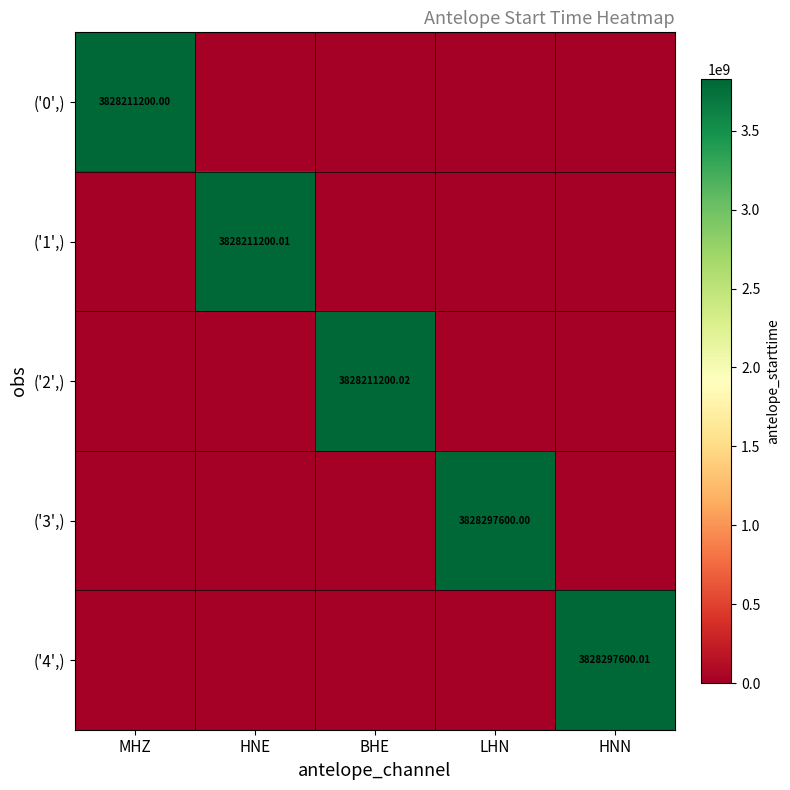

True or false: ('2',) has a value of 3828211200.0 at BHE.

True